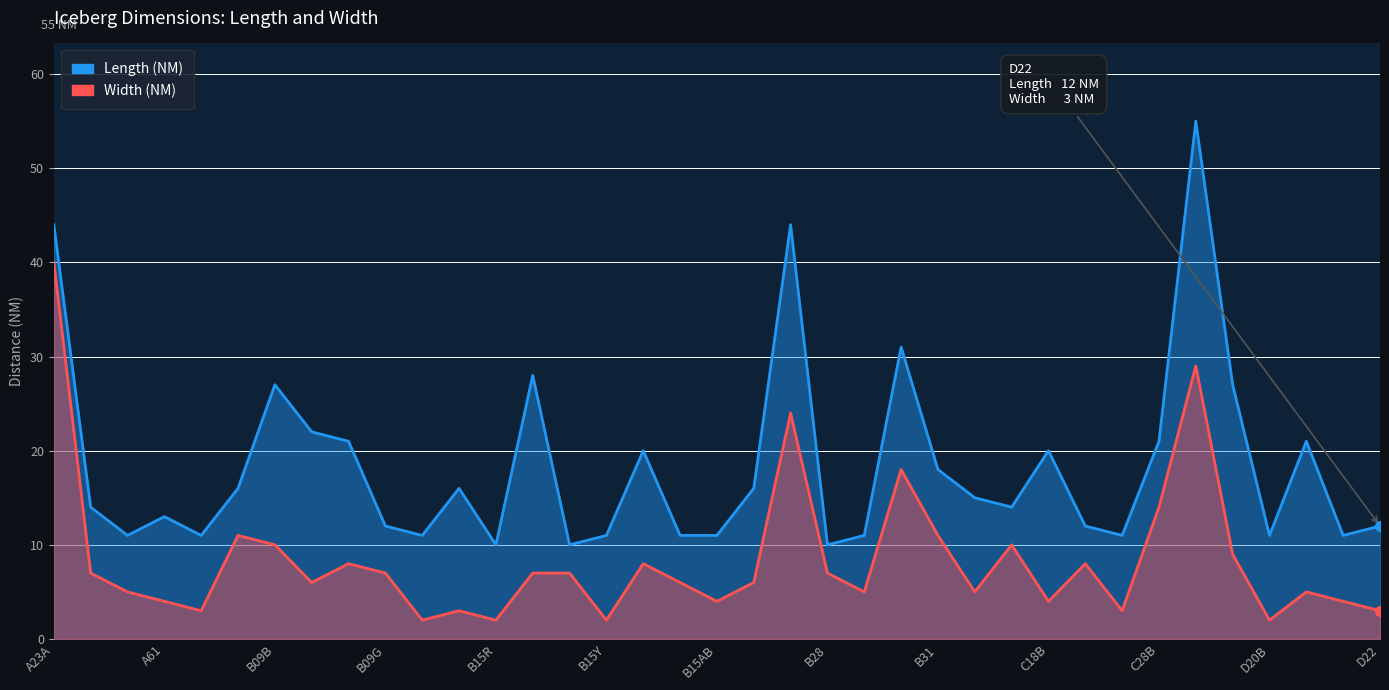

Which series changed the most between B09F and B15Z?

Length (NM)